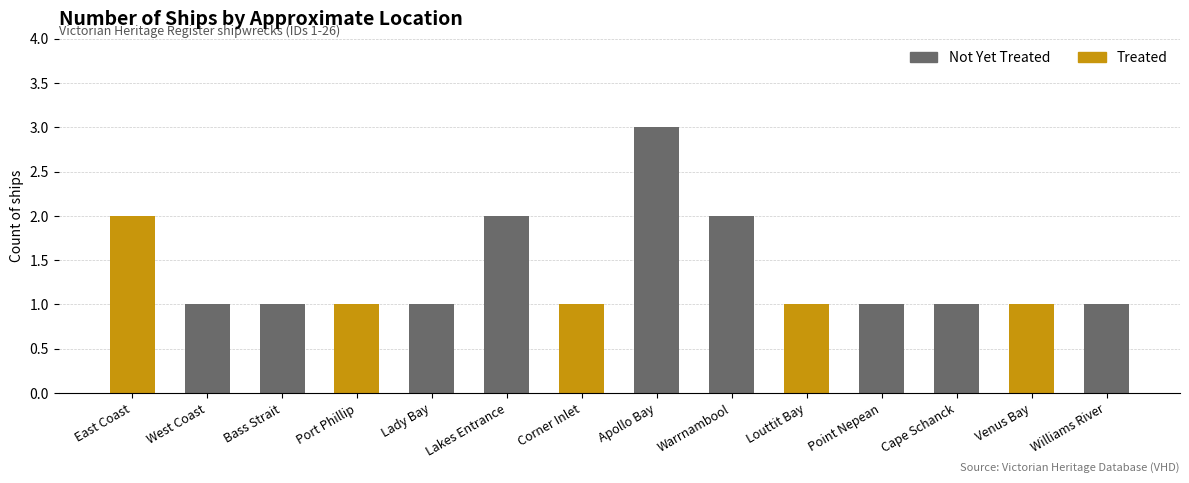

What value does the data have at West Coast?

1